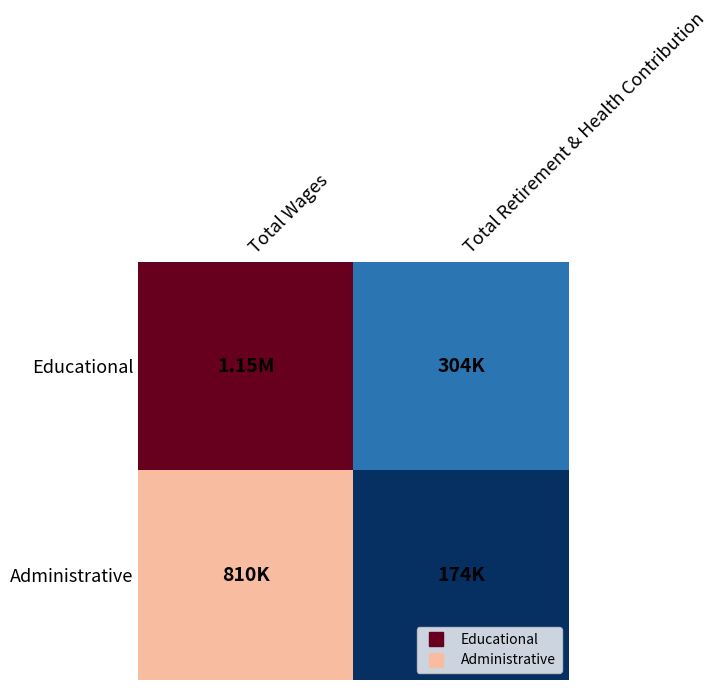

What is the total value across all series at Total Wages?

1956469